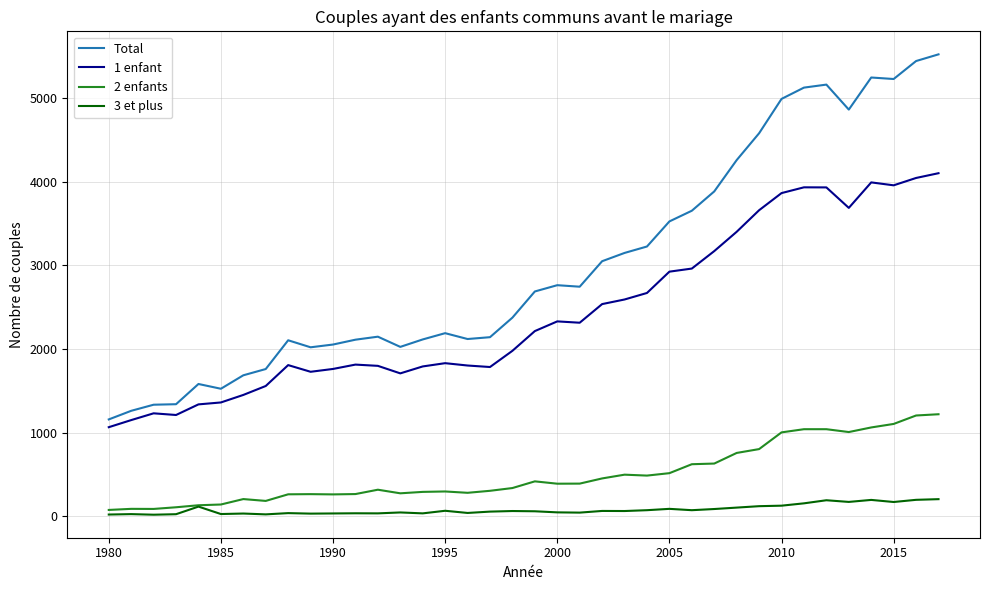

List the series in order of their peak value, highest first.

Total, 1 enfant, 2 enfants, 3 et plus